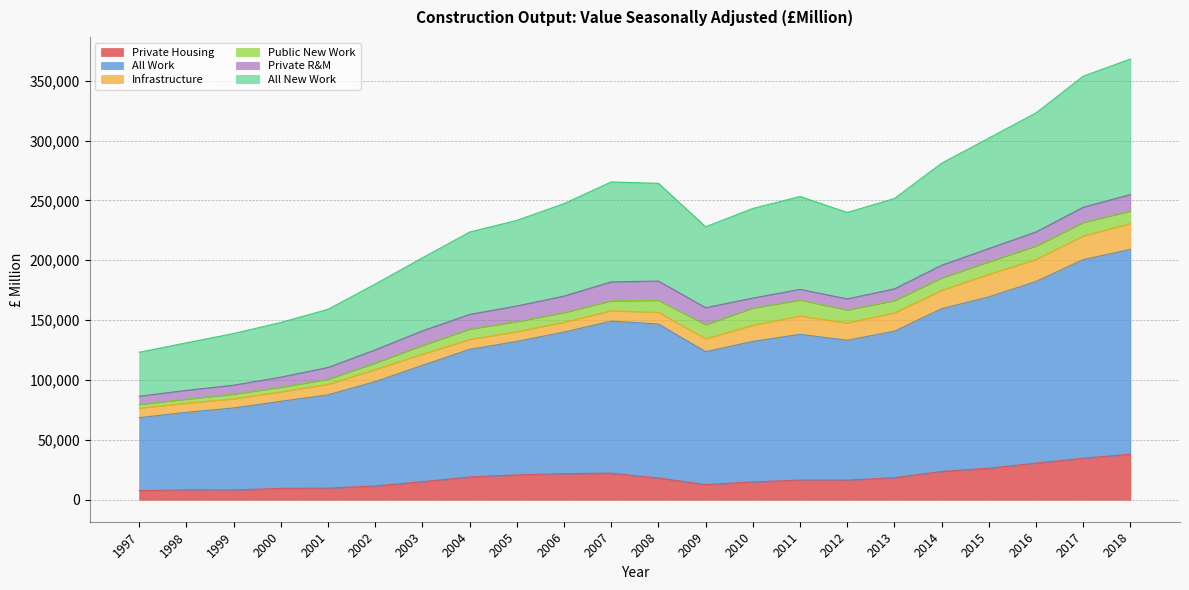

Does the chart display data point markers on the line(s)?

No